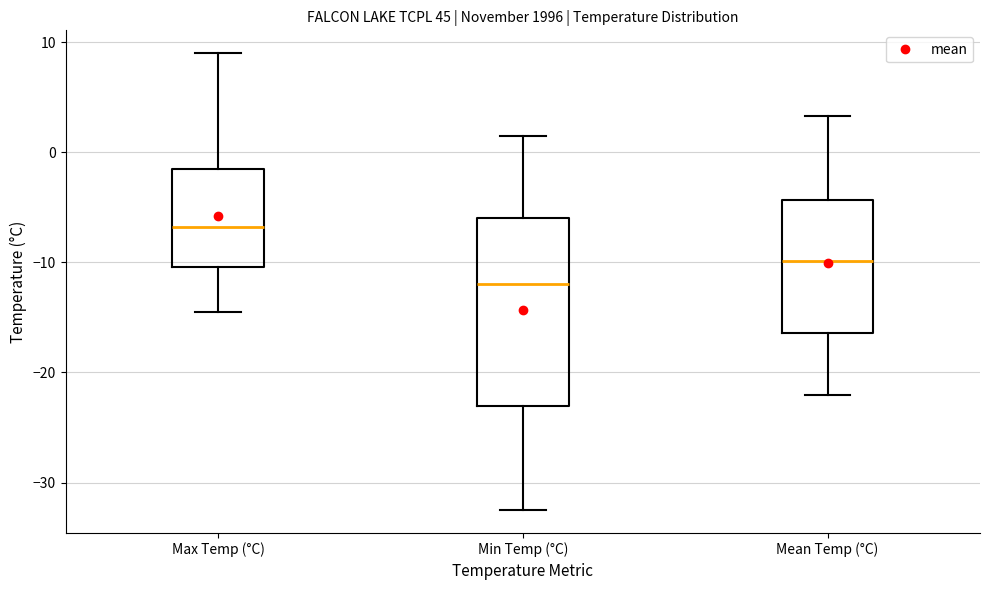

Reading left to right, read every box against the y-axis: the position of its median line, the range the box covers, and the ends of its whiskers. The values are not printed on the chart, so give them approximately, as read against the axis.

Max Temp (°C): median -7, box -10 to -1, whiskers -14 to 9
Min Temp (°C): median -12, box -23 to -6, whiskers -32 to 2
Mean Temp (°C): median -10, box -16 to -4, whiskers -22 to 3